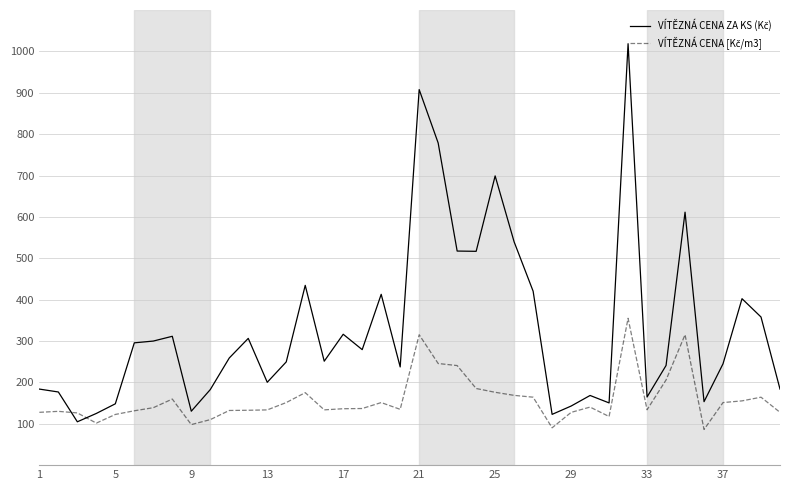

How many distinct data groups are displayed?

2